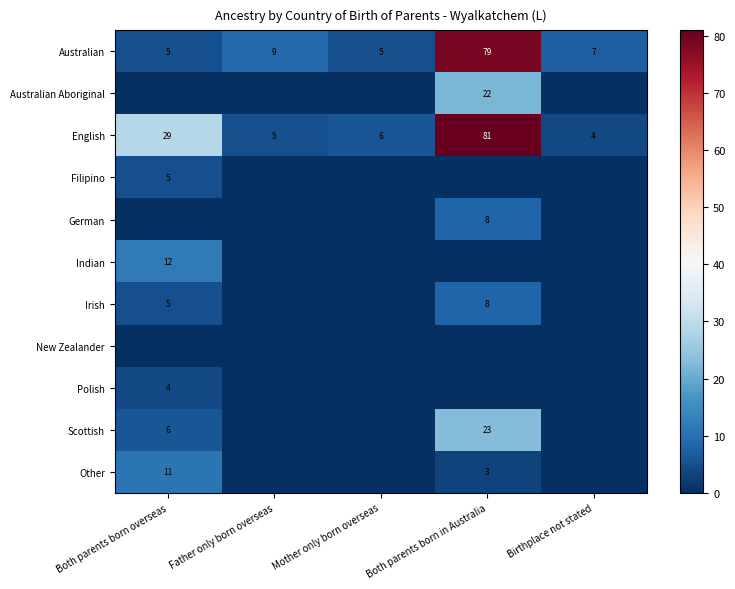

Is it true that Australian Aboriginal equals 33 at Both parents born in Australia?

False